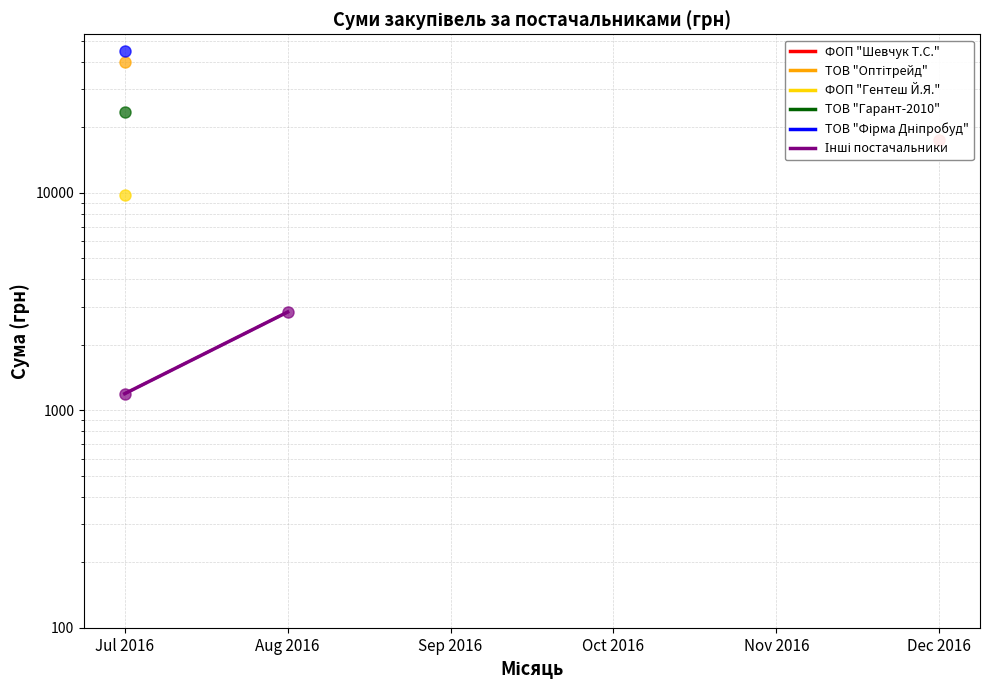

How many lines are shown in the chart?

6